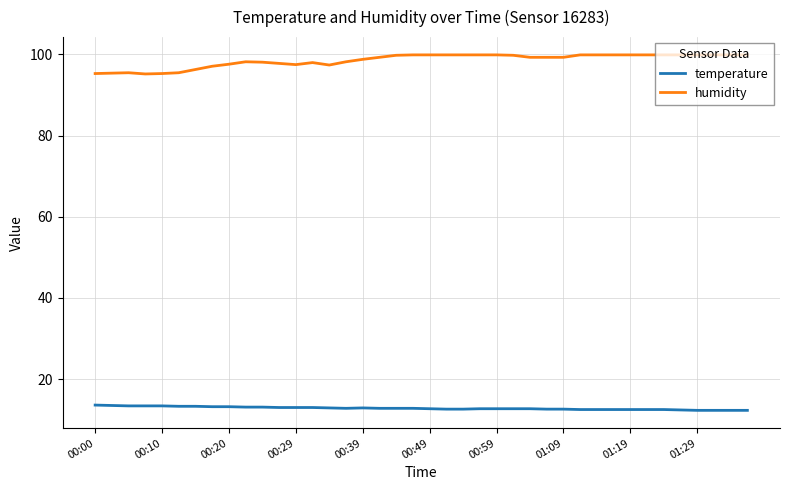

What is the minimum value shown in the chart?

12.3